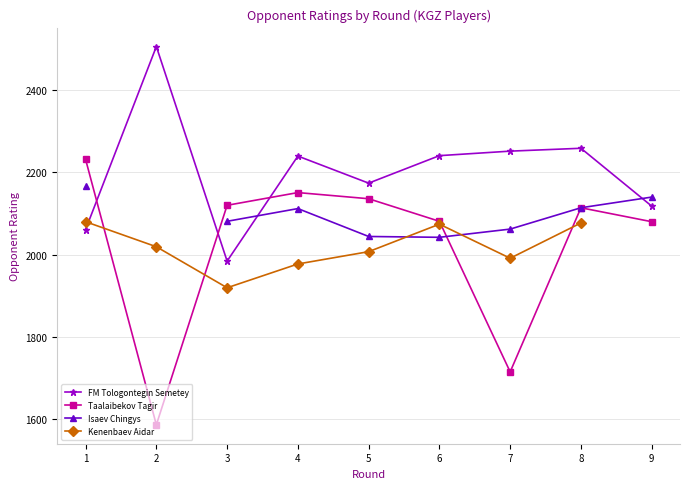

What is the difference between the Taalaibekov Tagir values at 7 and 3?

406